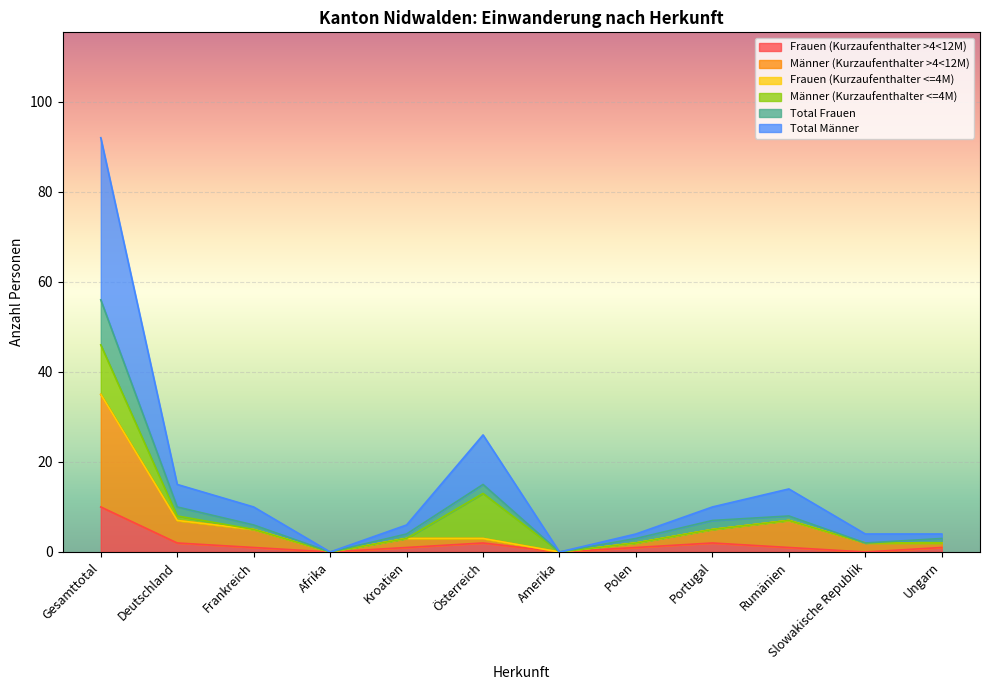

At which category does Total Frauen reach its first local valley?

Afrika